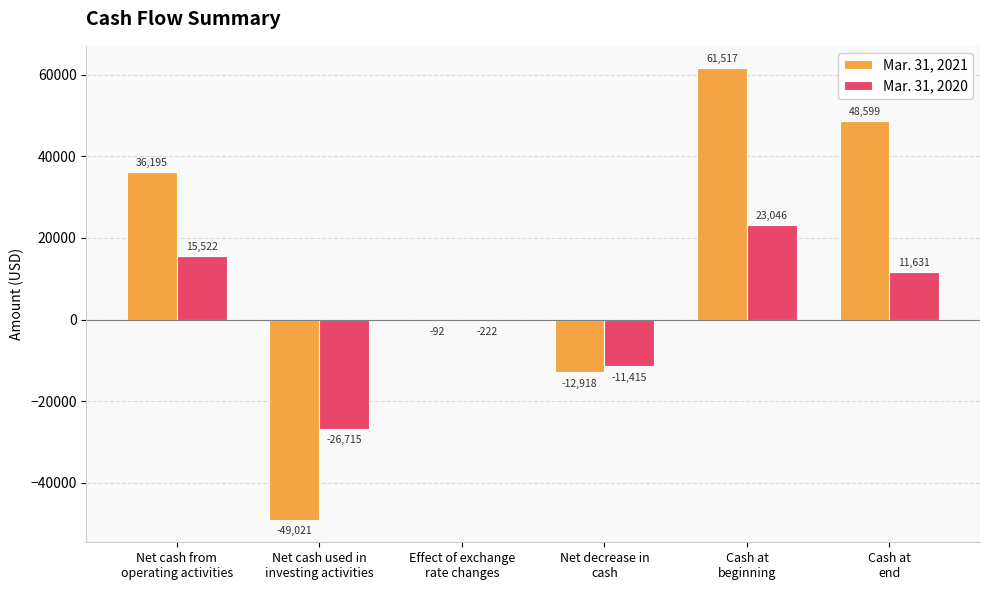

Reading left to right, extract all data points from this chart.

Mar. 31, 2021: 36195	-49021	-92	-12918	61517	48599
Mar. 31, 2020: 15522	-26715	-222	-11415	23046	11631